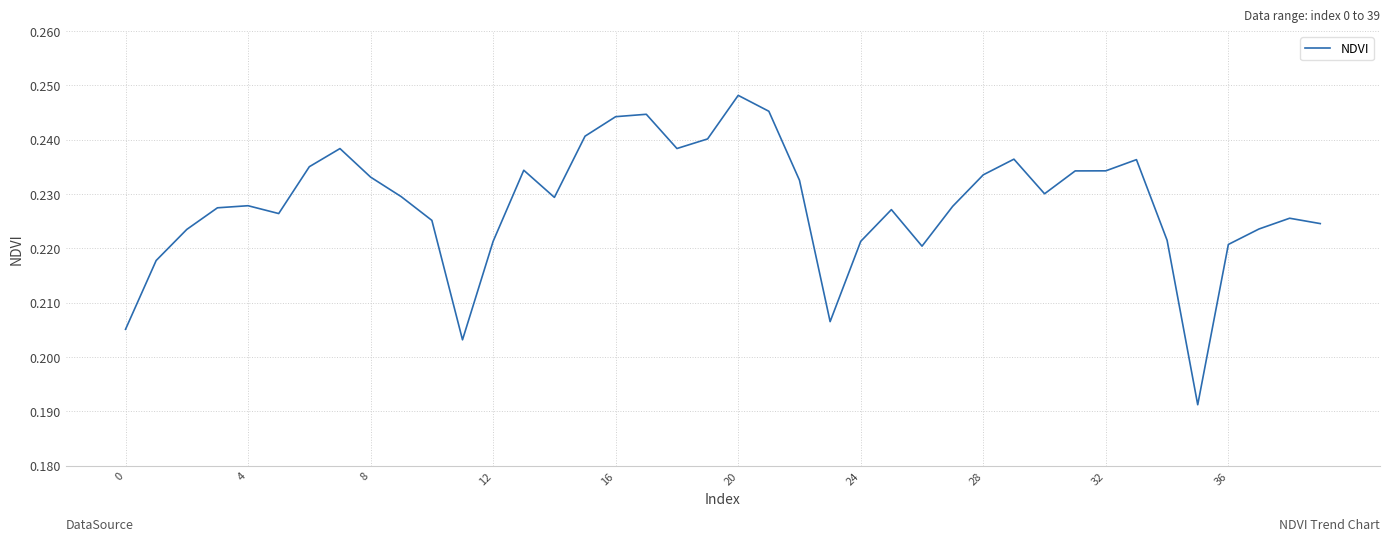

What is the maximum value shown in the chart?

0.2